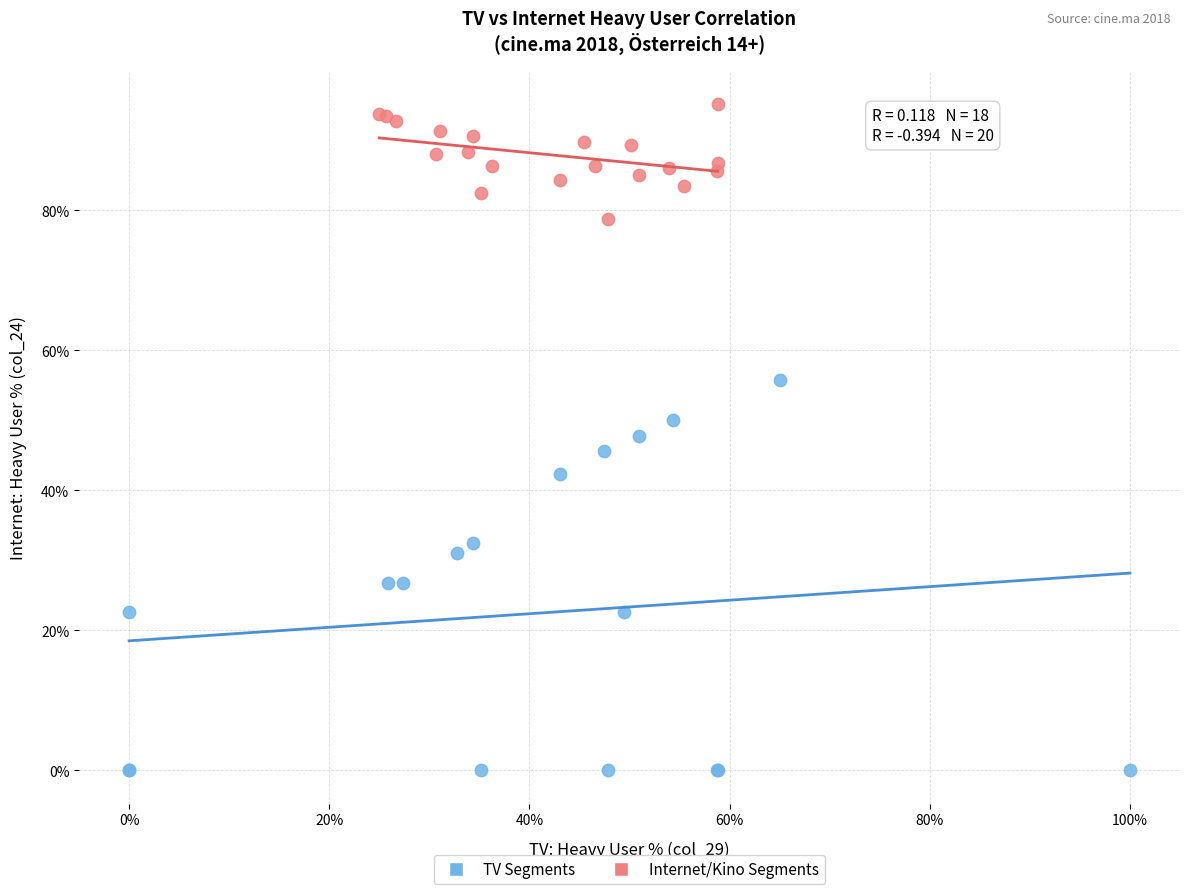

Which series has the largest Y range (max minus min)?

TV Segments